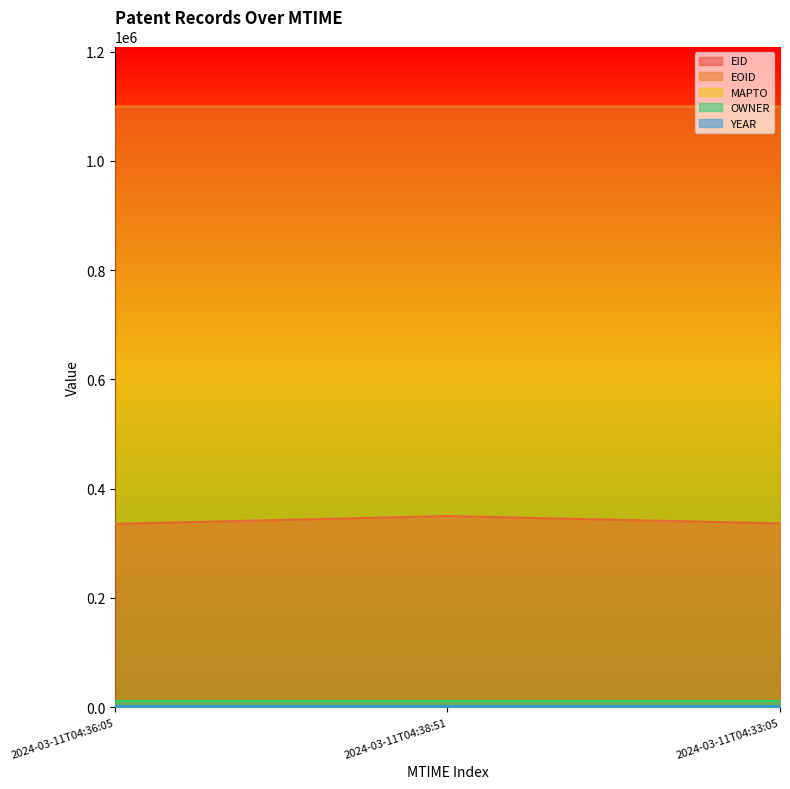

What position from the right is 2024-03-11T04:33:05?

1